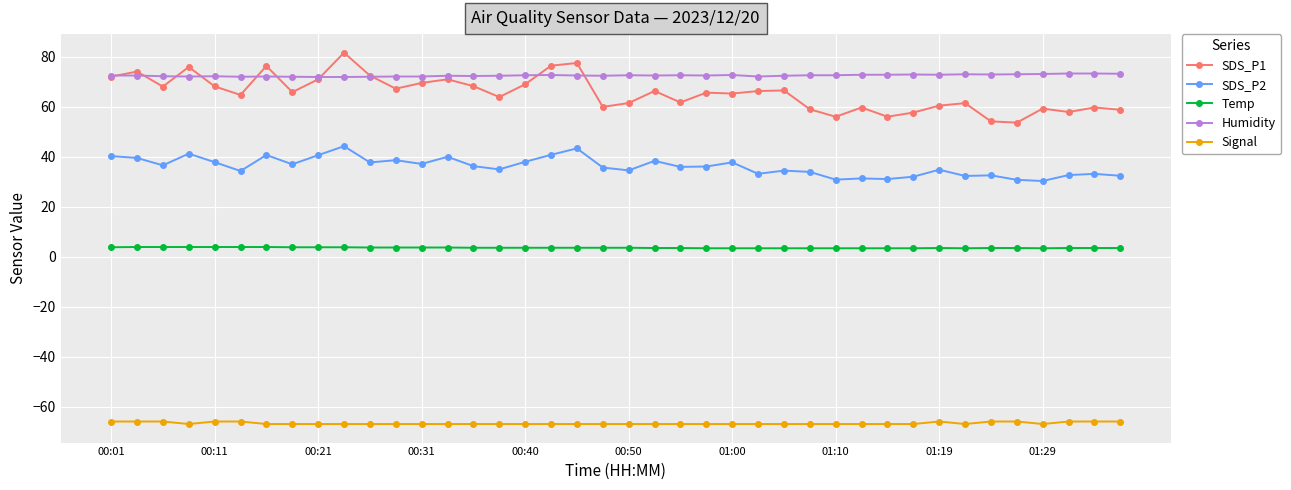

What is the smallest value displayed?

-67.0